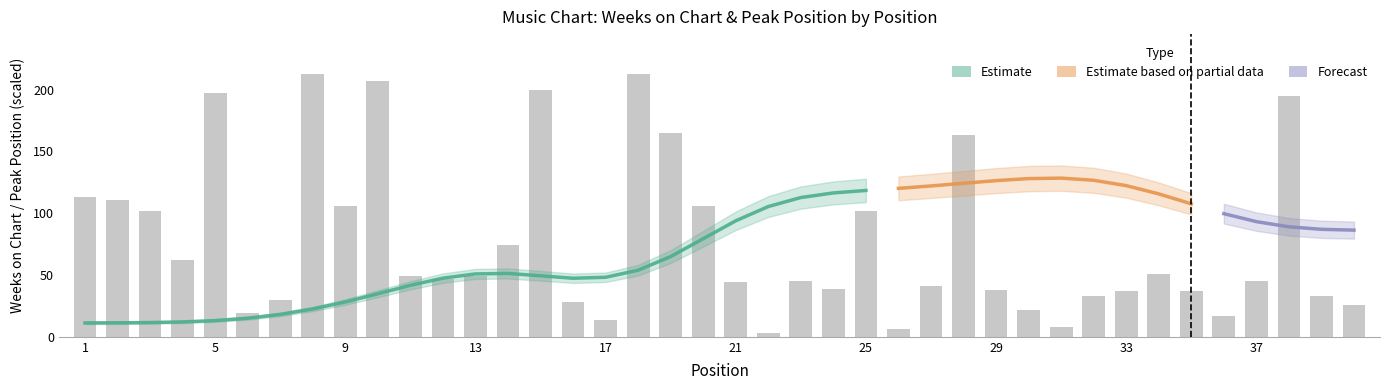

How many data points are above 47?

19